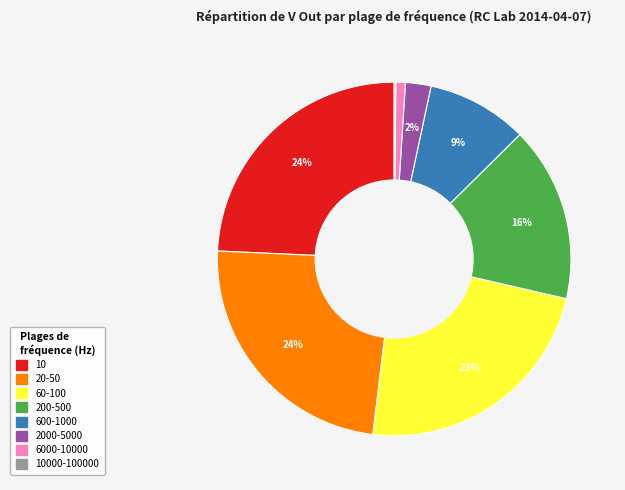

To the nearest percent, what is the average slice percentage?

12%